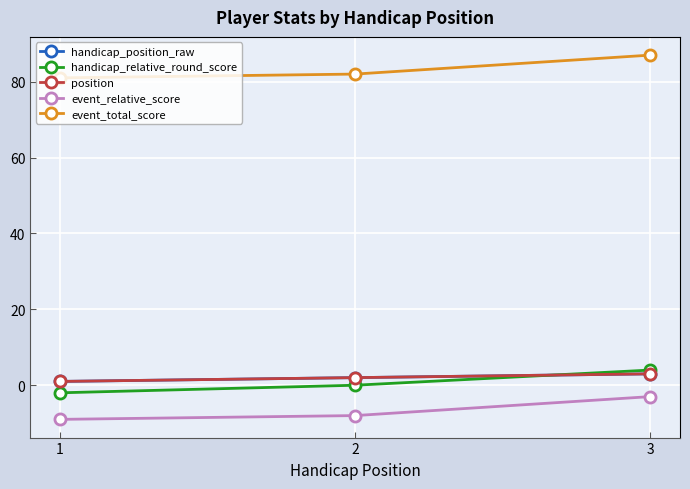

At which label does position reach its minimum?

1